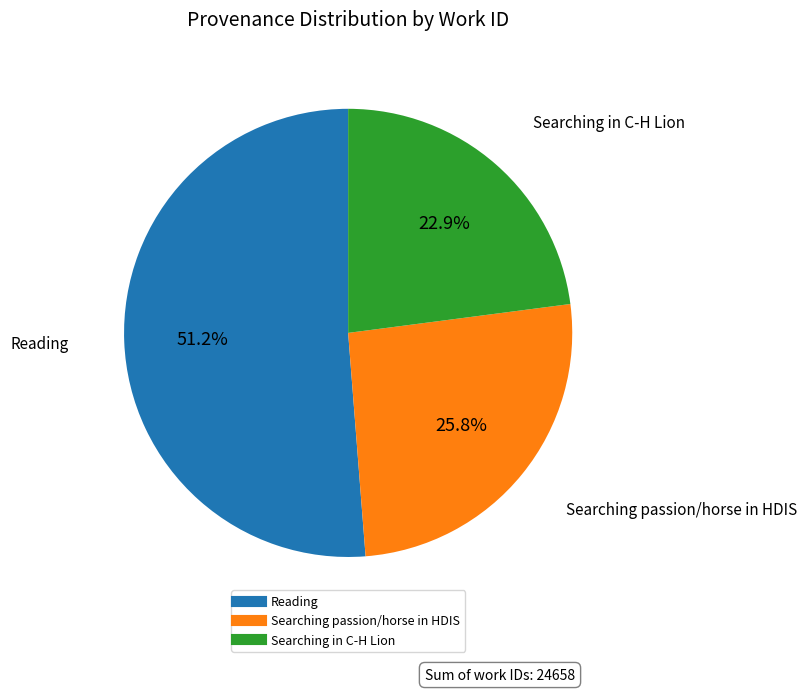

Count the number of slices in the pie.

3